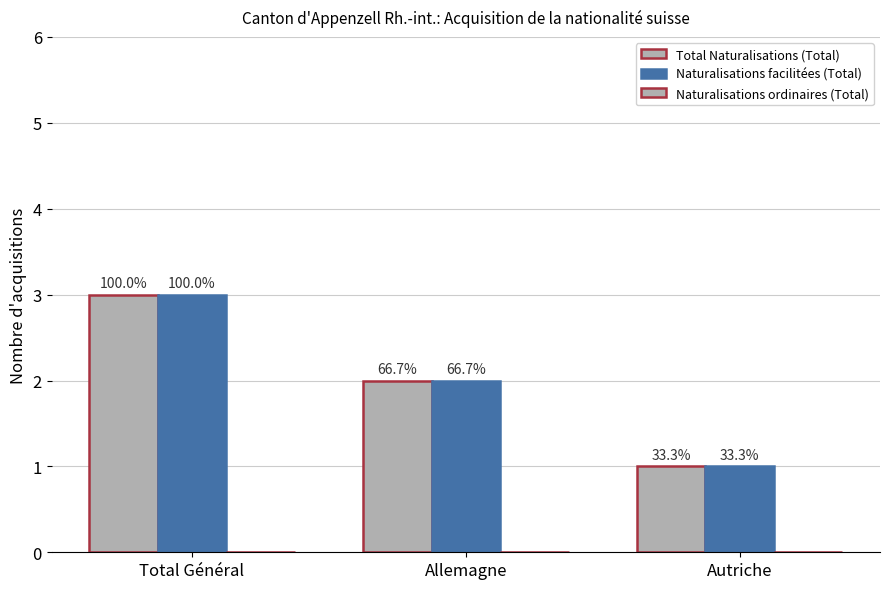

Which label corresponds to the largest value in the chart?

Total Général